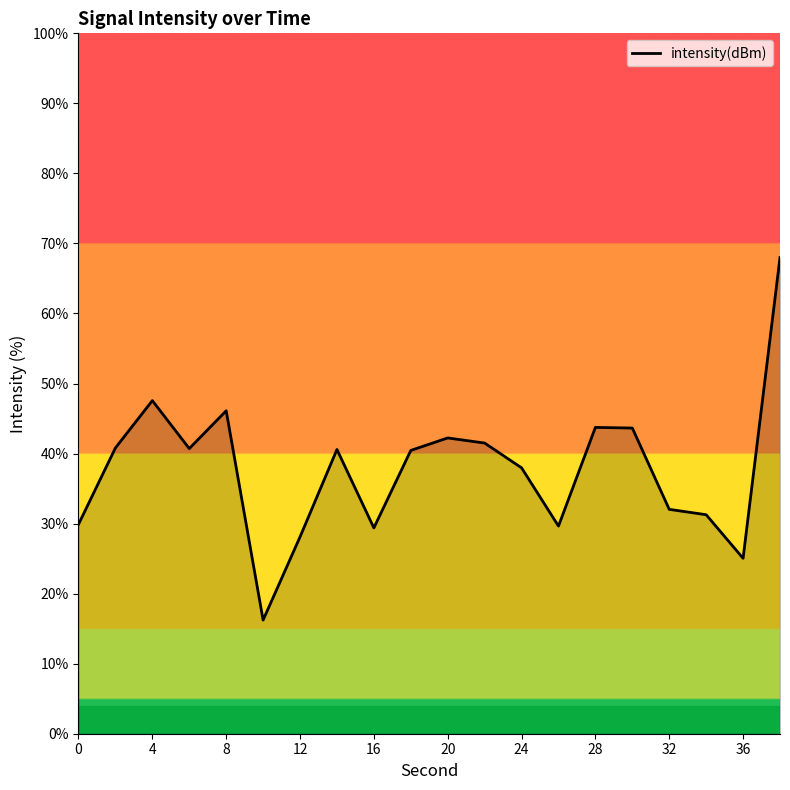

What is the maximum value shown in the chart?

68.0